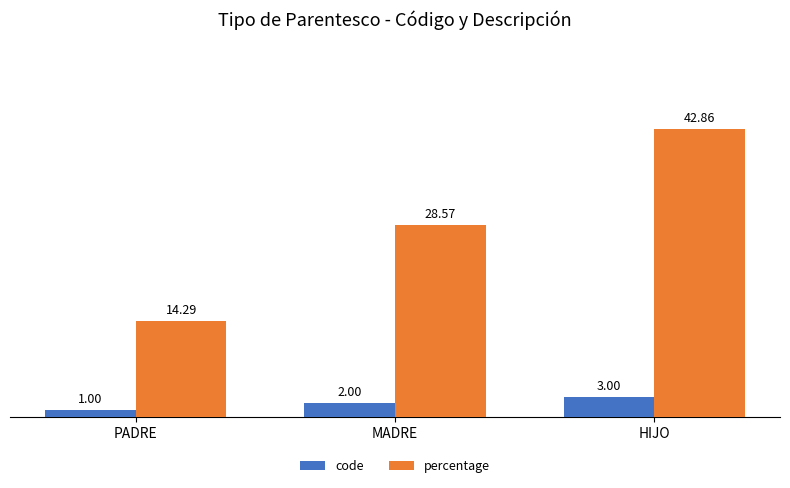

Which category has the highest value in the code series?

HIJO